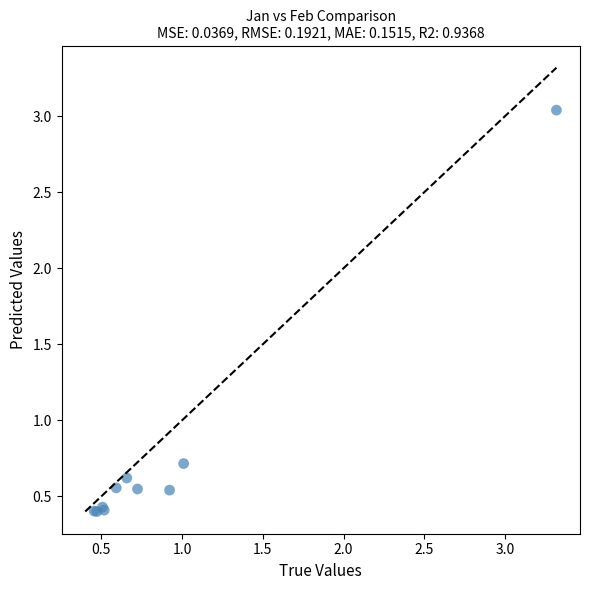

What Y value in the scatter plot is closest to 1?

0.7